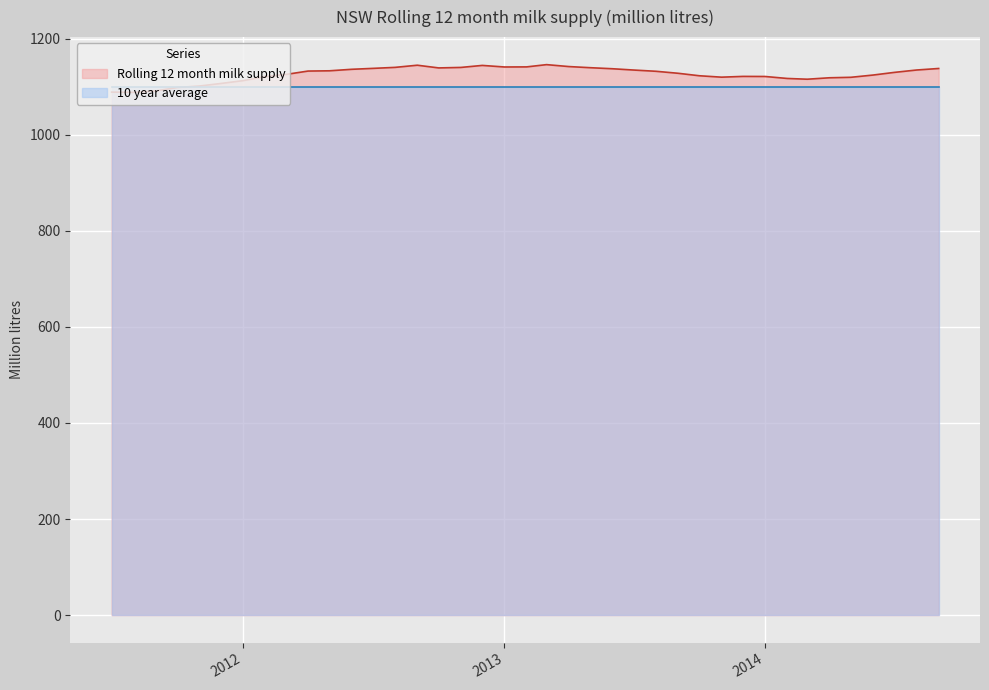

The chart shows a value of 1121.1 at 2012-02-01. True or false?

True